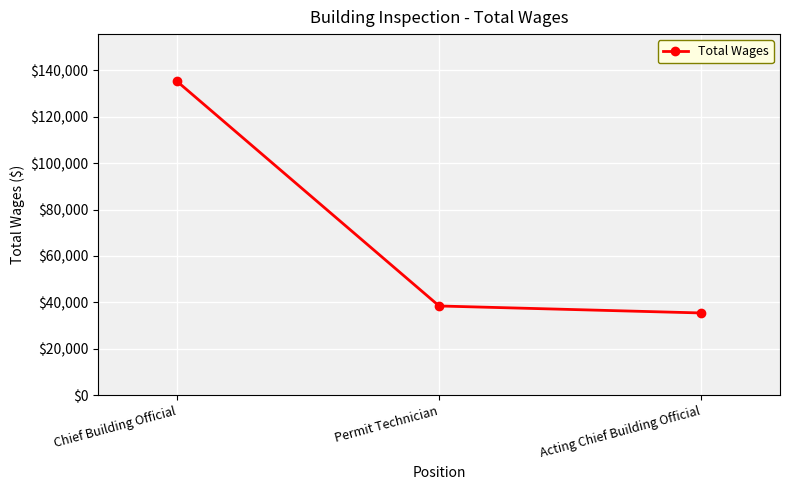

Reading left to right, what are all the values shown in this chart?

Chief Building Official=135196.0	Permit Technician=38492.8	Acting Chief Building Official=35482.0